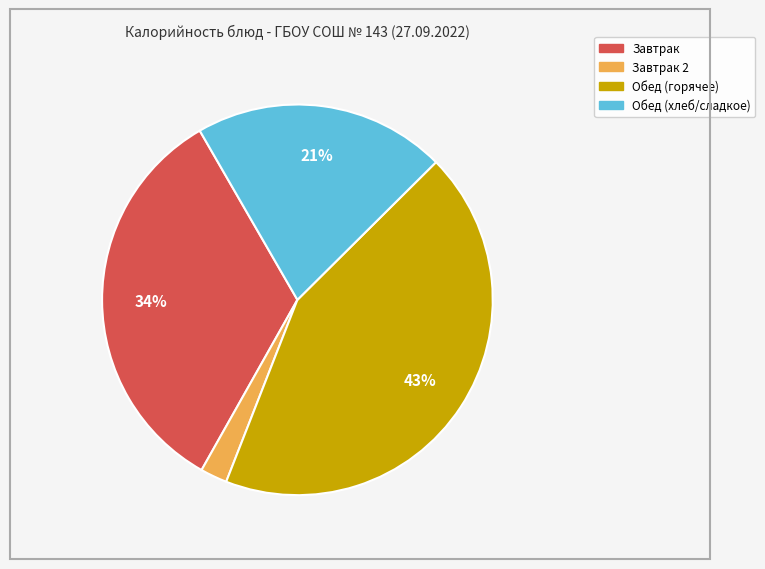

To the nearest percent, what is the difference between the largest and smallest slice percentages?

41%